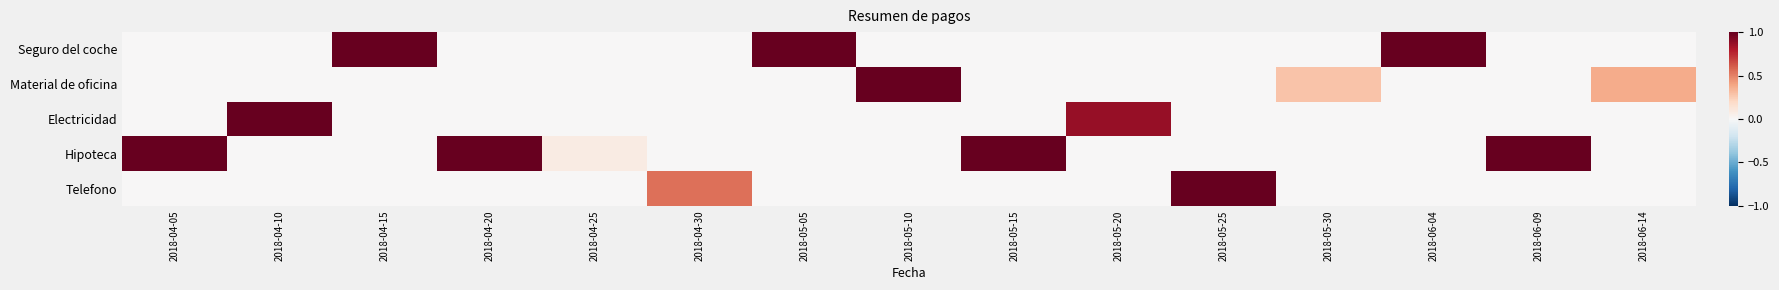

Which series changed the most between 2018-05-25 and 2018-05-30?

Telefono